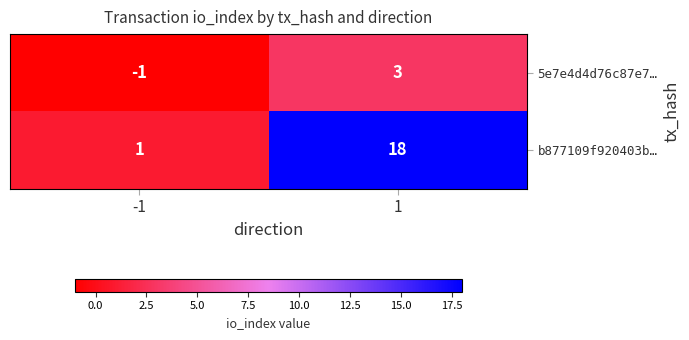

Reading right to left, transcribe all the data shown in this chart.

5e7e4d4d76c87e7…: 1=3	-1=-1
b877109f920403b…: 1=18	-1=1